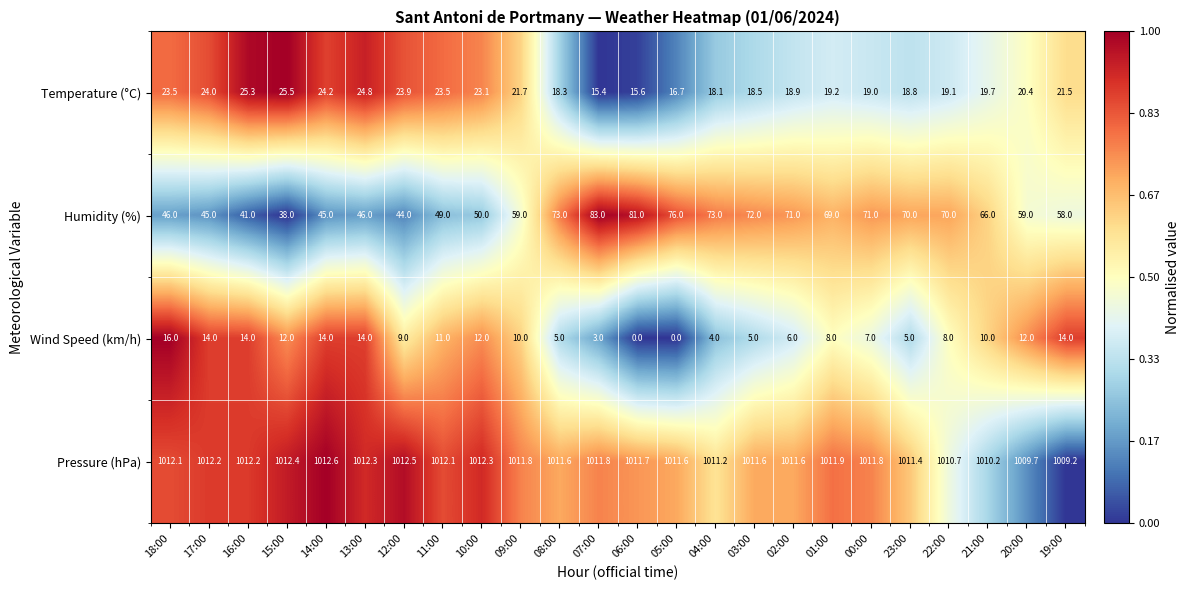

Is it true that Pressure (hPa) equals 1012.6 at 14:00?

True